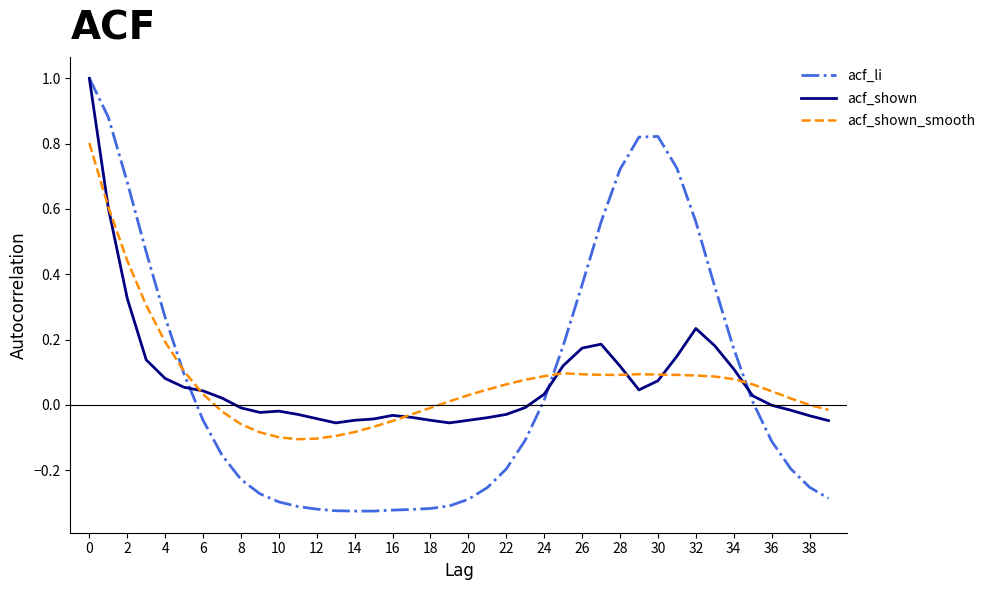

Which series has the largest range (max minus min)?

acf_li